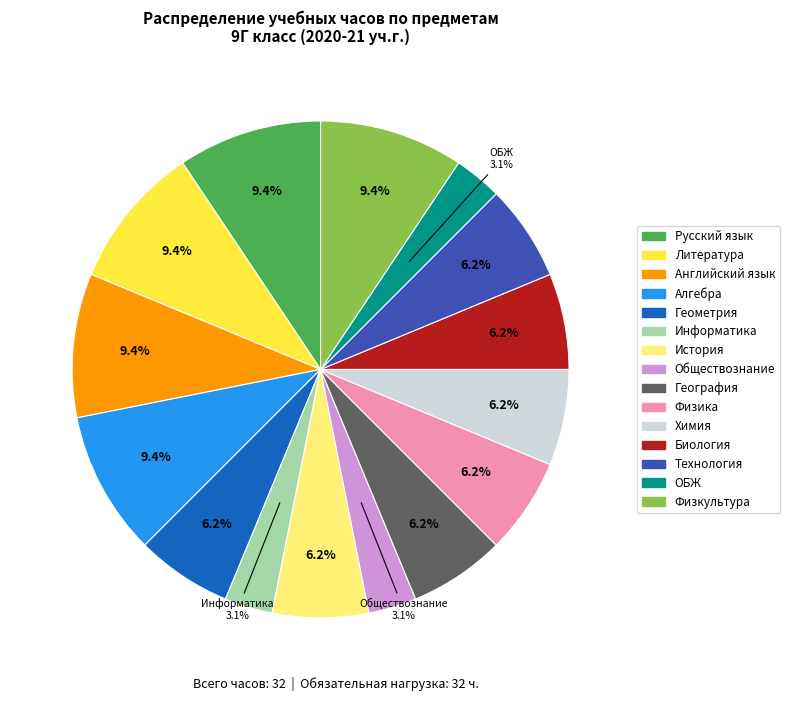

How many slices are in this pie chart?

15